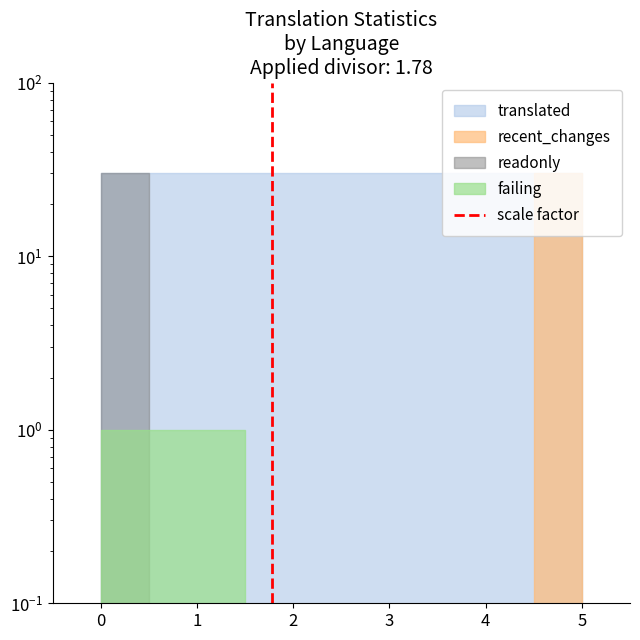

The chart shows a value of 0 at 0. True or false?

False